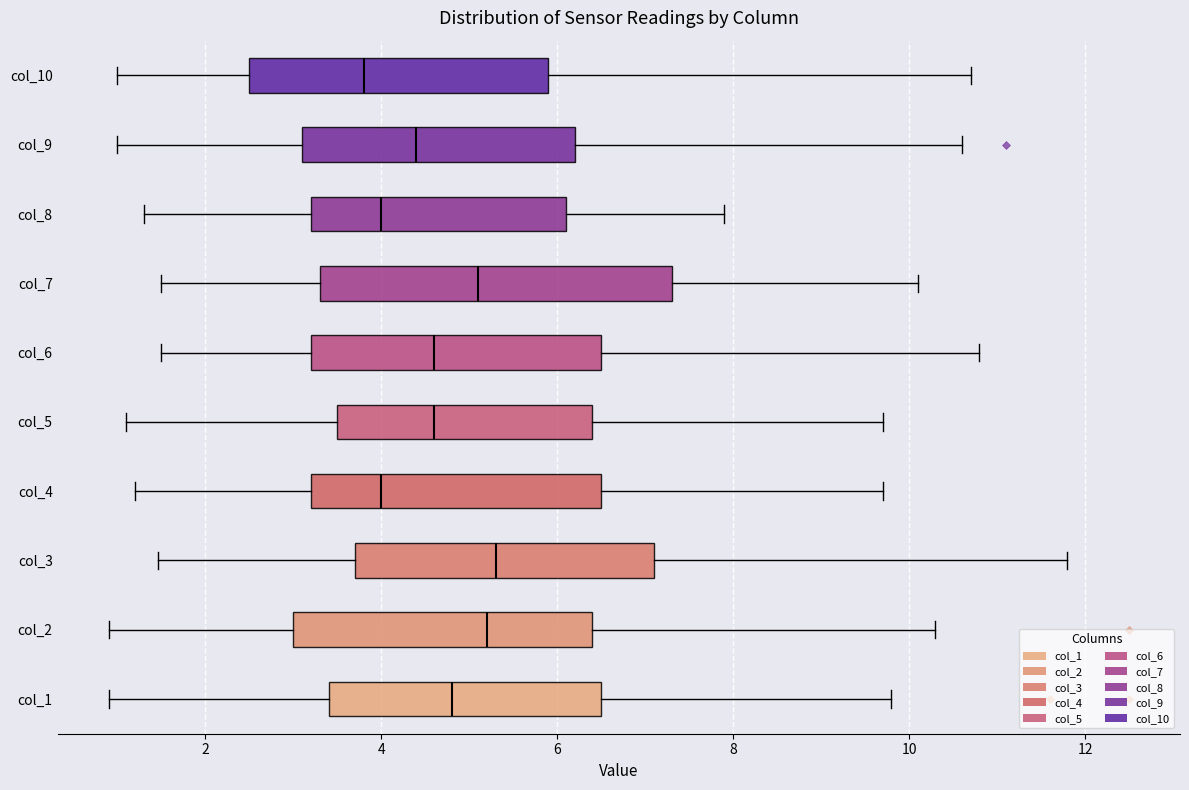

Where does the right whisker of the box for col_2 end on the x-axis? The values are not printed on the chart, so give them approximately, as read against the axis.

10.4